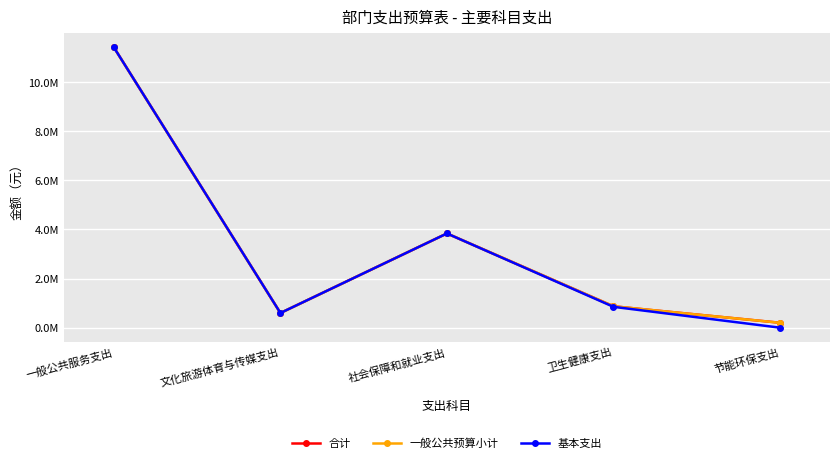

Which series has the largest total across all categories?

合计